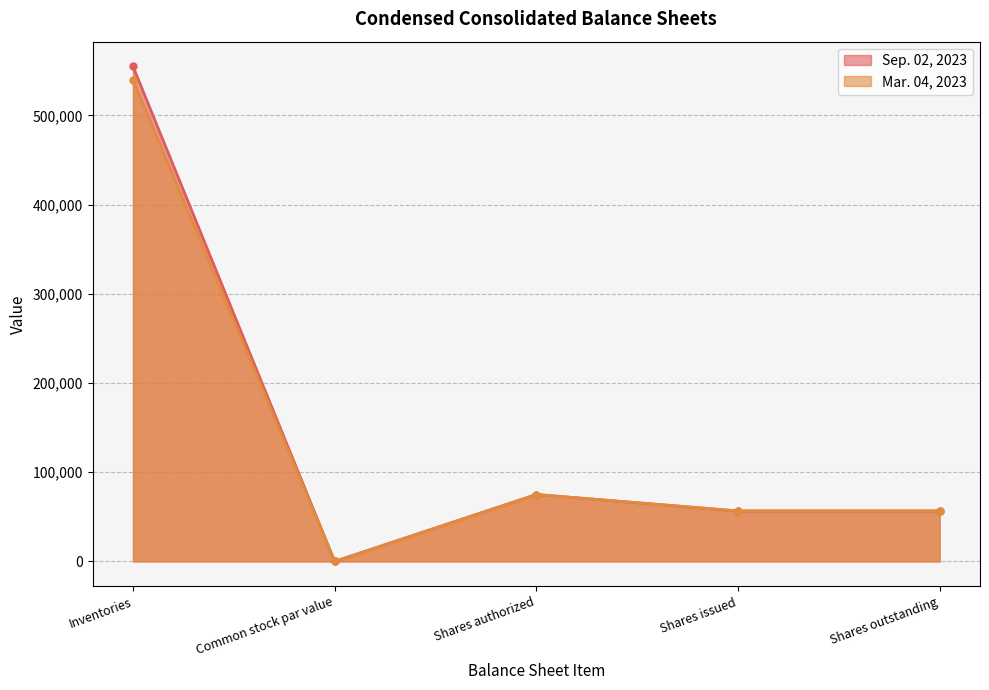

Is the value of Mar. 04, 2023 at Shares issued greater than the value of Sep. 02, 2023 at Shares outstanding?

Yes